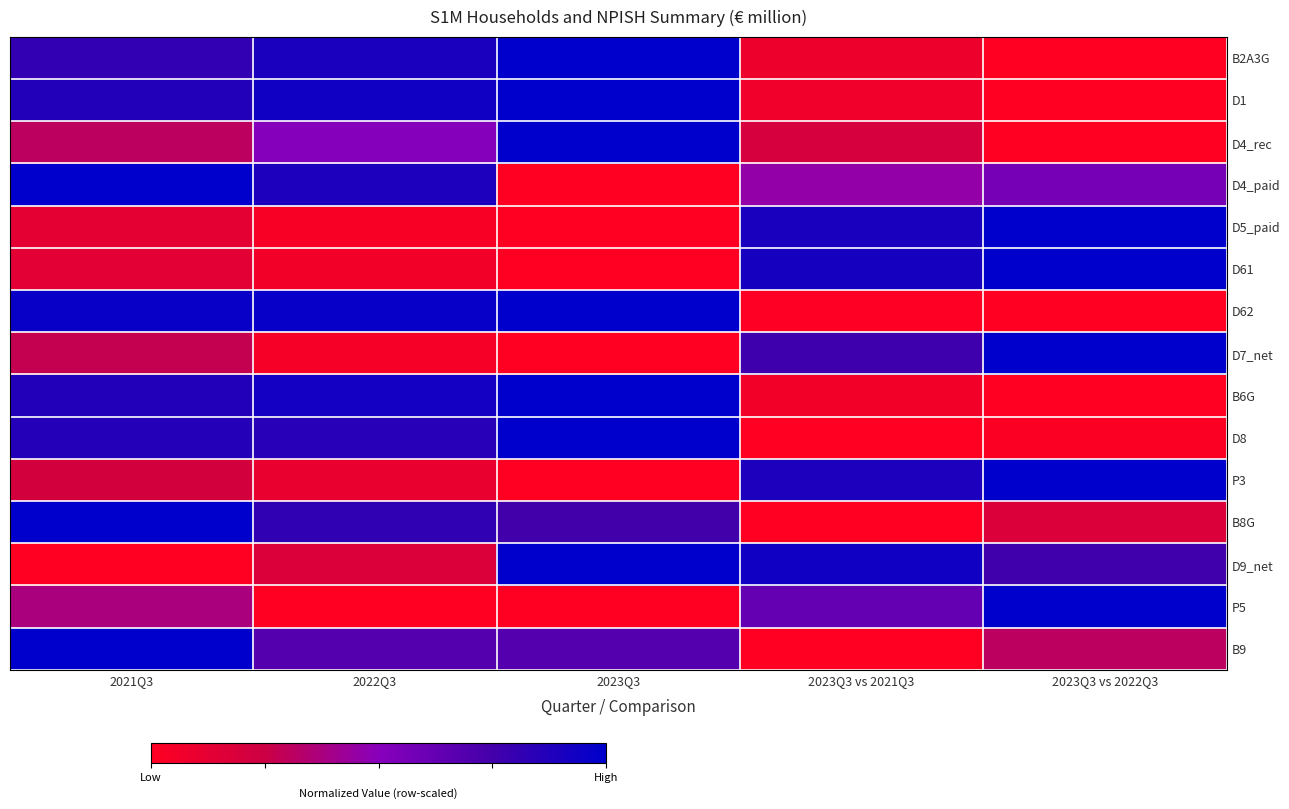

At which category does the chart reach its minimum across all series?

2023Q3 vs 2022Q3